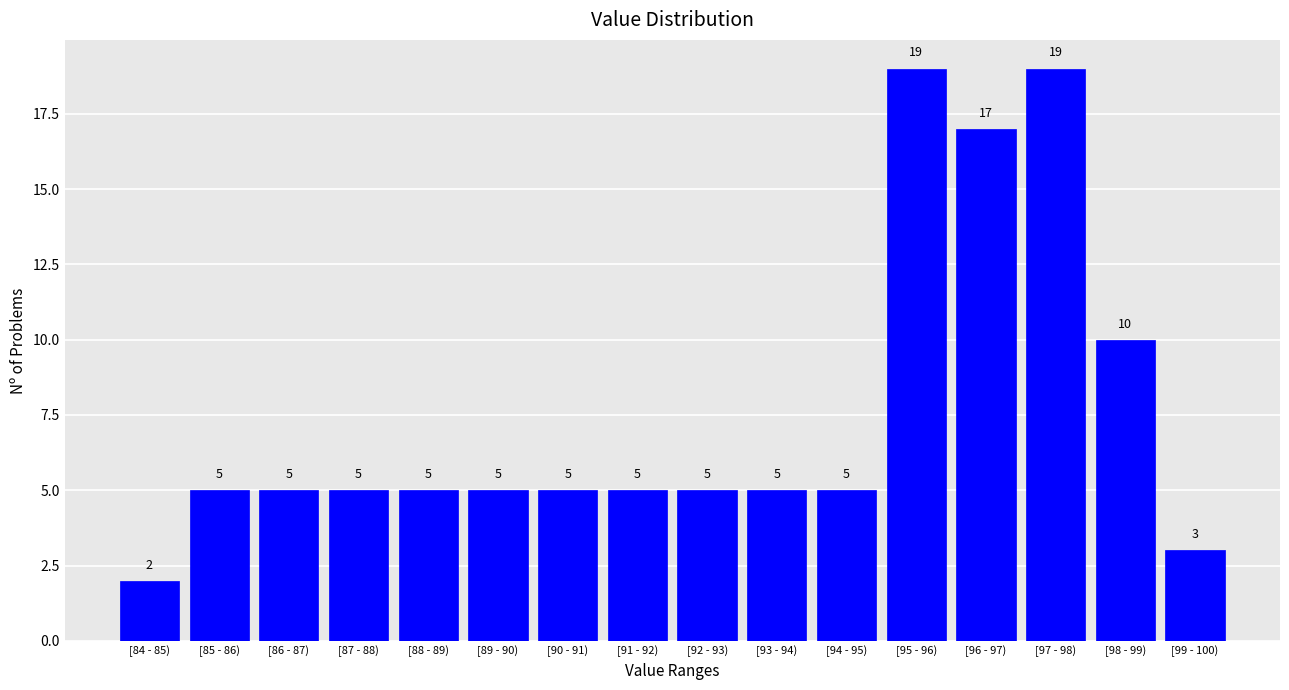

Reading left to right, list all the values displayed in this chart.

[84 - 85)=2	[85 - 86)=5	[86 - 87)=5	[87 - 88)=5	[88 - 89)=5	[89 - 90)=5	[90 - 91)=5	[91 - 92)=5	[92 - 93)=5	[93 - 94)=5	[94 - 95)=5	[95 - 96)=19	[96 - 97)=17	[97 - 98)=19	[98 - 99)=10	[99 - 100)=3